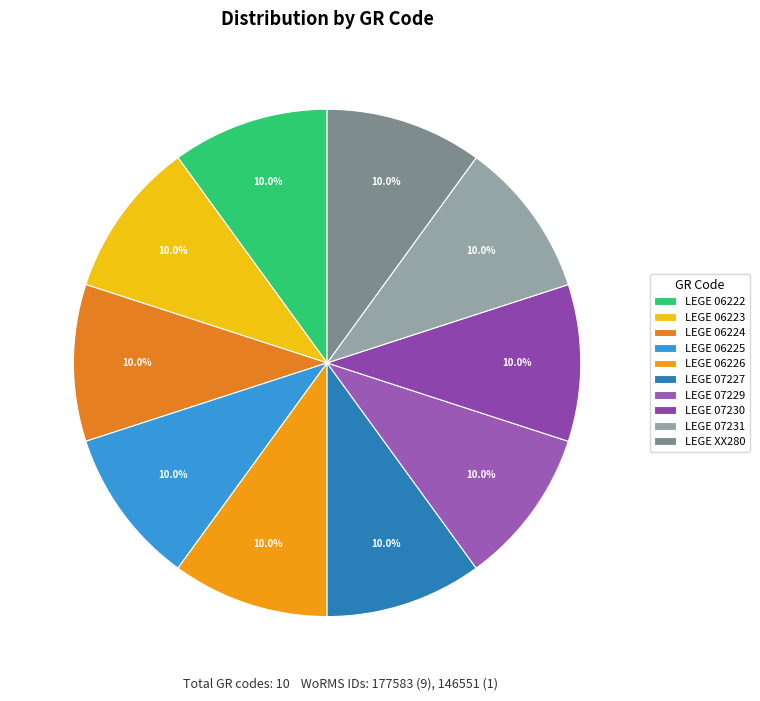

What is the ratio of the value at LEGE 06225 to the value at LEGE 06223?

1.0